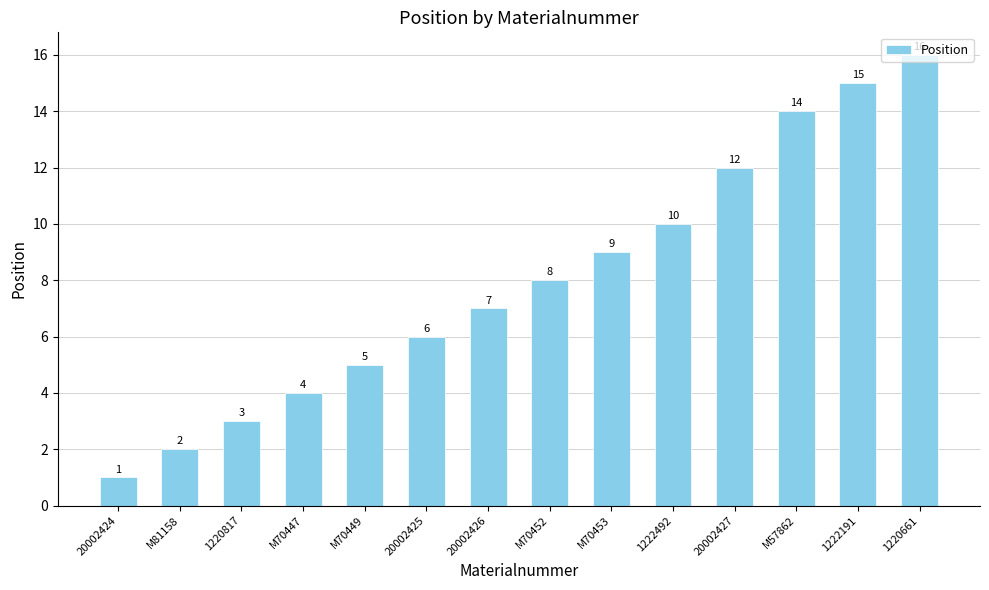

Between 1222492 and 1220661, which is larger?

1220661